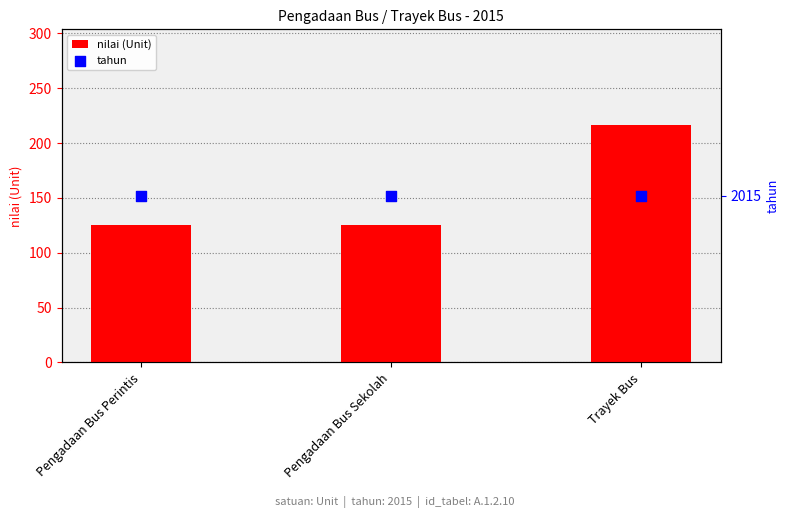

At how many categories does at least one series exceed 356?

3